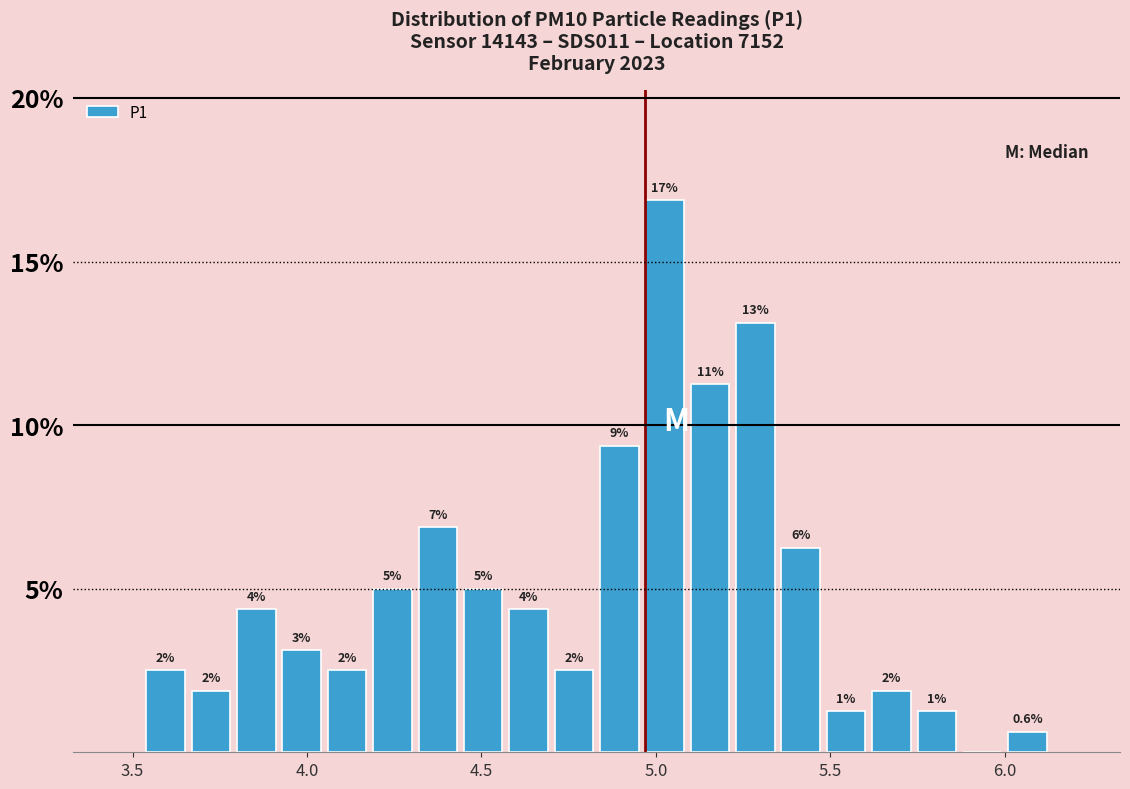

Read against the x-axis, roughly where is the centre of the tallest bar?

5.05